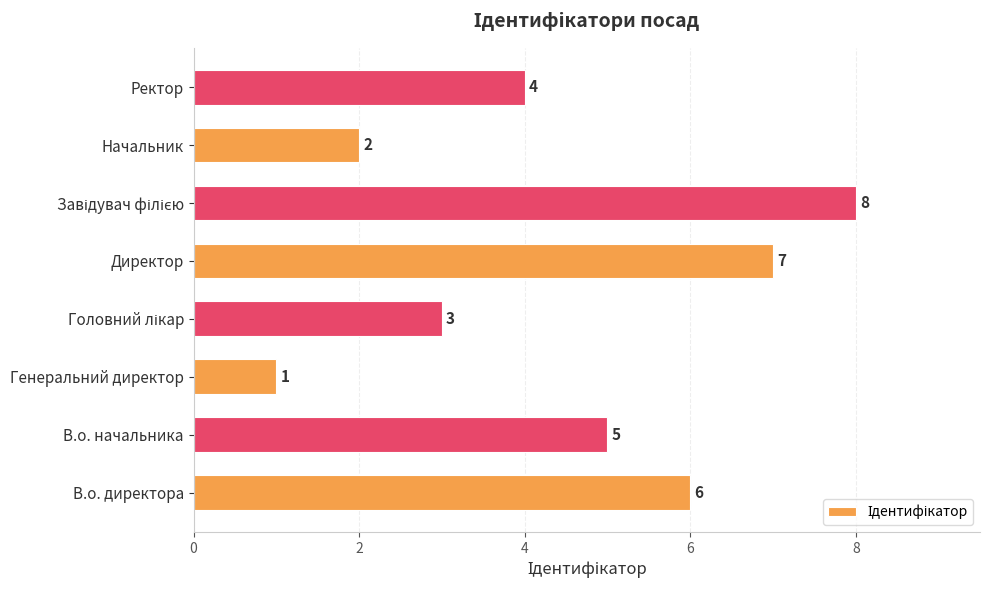

Is it true that the value at Ректор is 3?

False